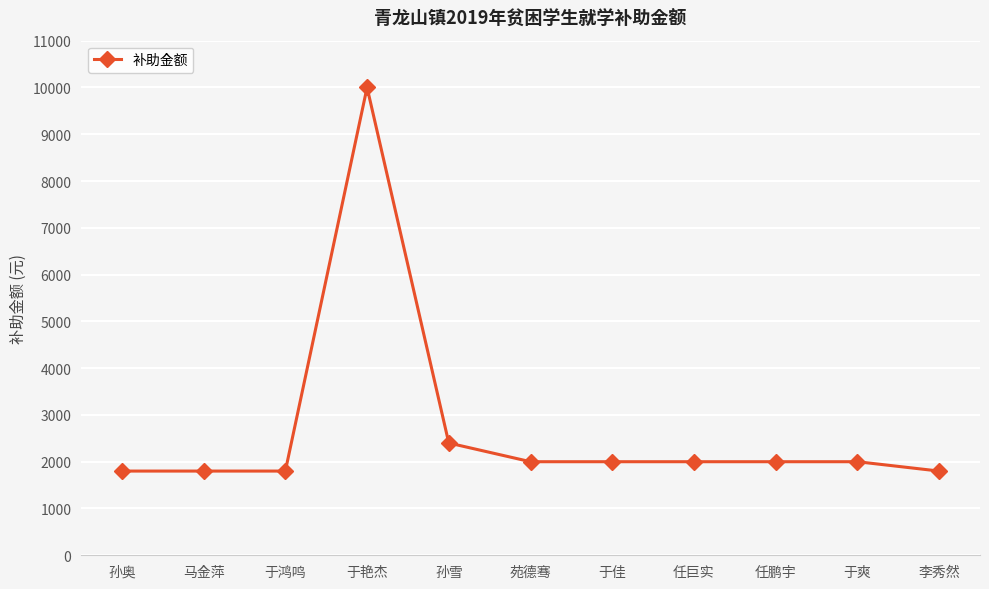

Reading right to left, transcribe all the data shown in this chart.

李秀然=1800	于爽=2000	任鹏宇=2000	任巨实=2000	于佳=2000	苑德骞=2000	孙雪=2400	于艳杰=10000	于鸿鸣=1800	马金萍=1800	孙奥=1800